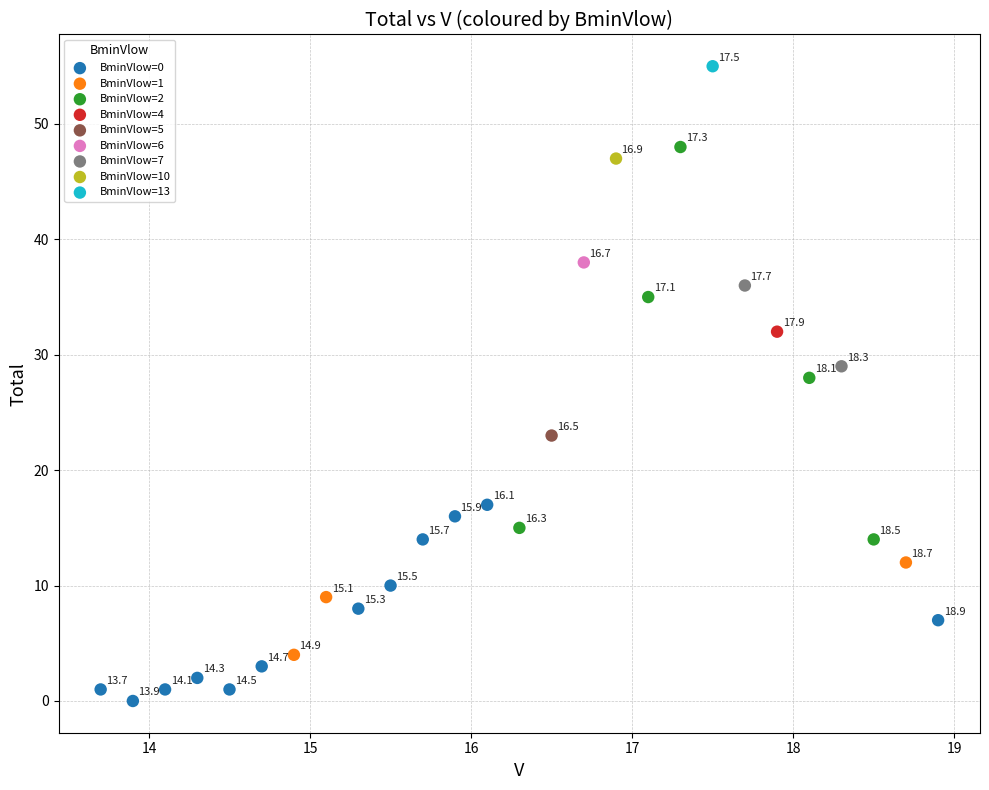

What are all the series names shown in the legend?

BminVlow=0, BminVlow=1, BminVlow=2, BminVlow=4, BminVlow=5, BminVlow=6, BminVlow=7, BminVlow=10, BminVlow=13